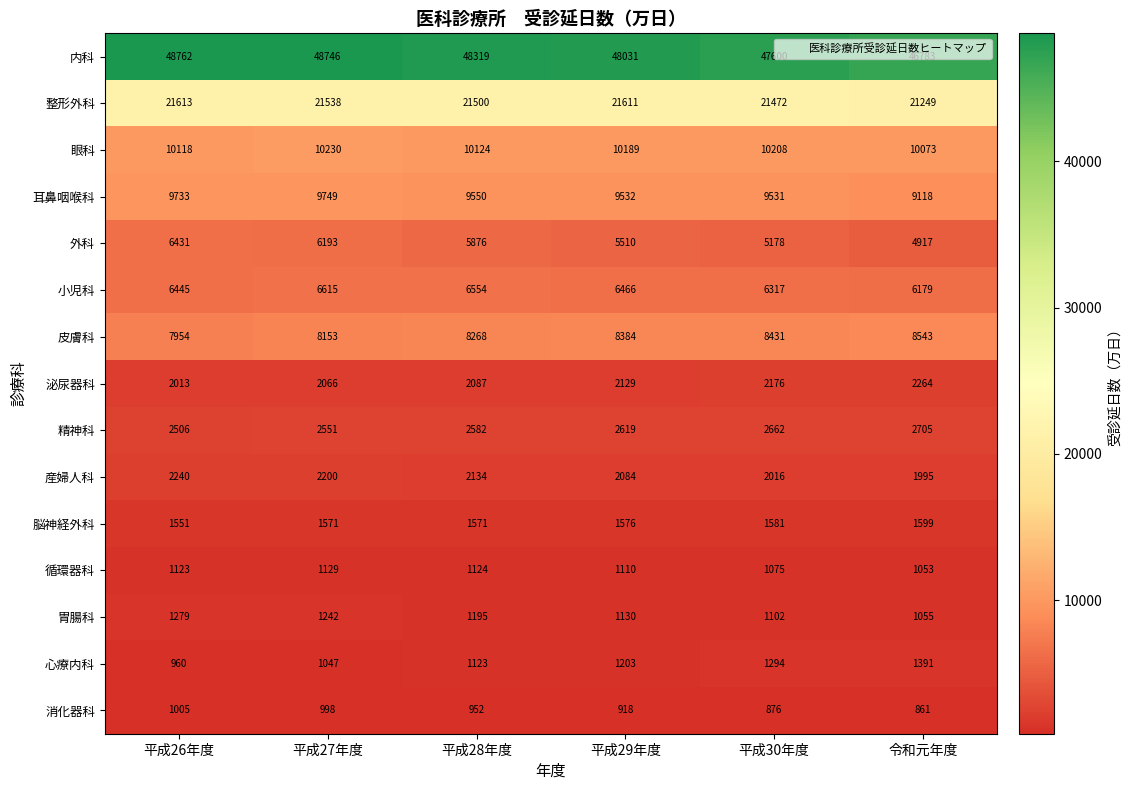

The value of 耳鼻咽喉科 at 平成30年度 is 1917. True or false?

False